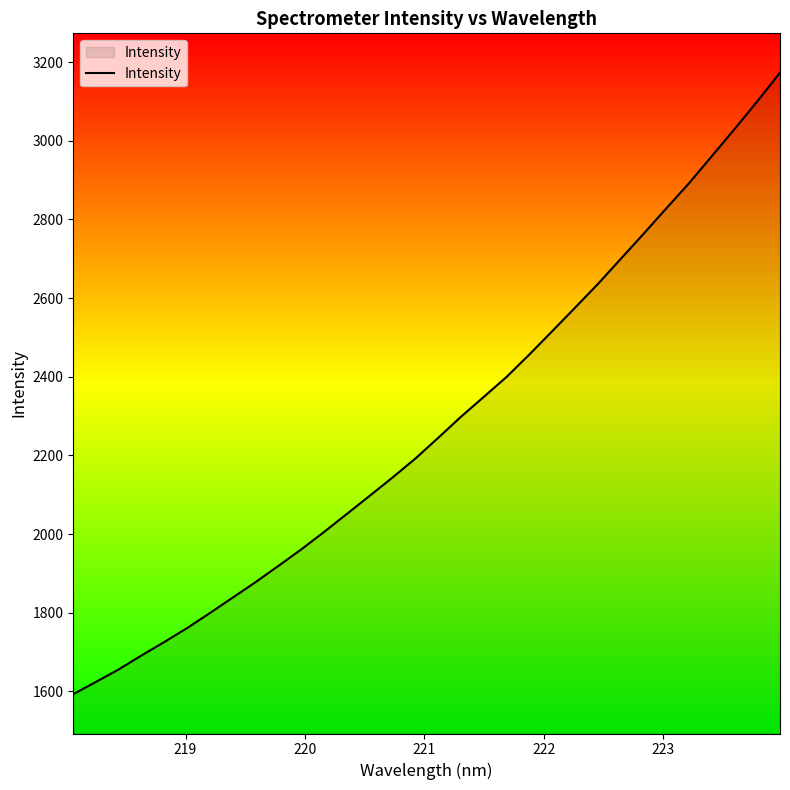

What is the greatest value displayed?

3173.2